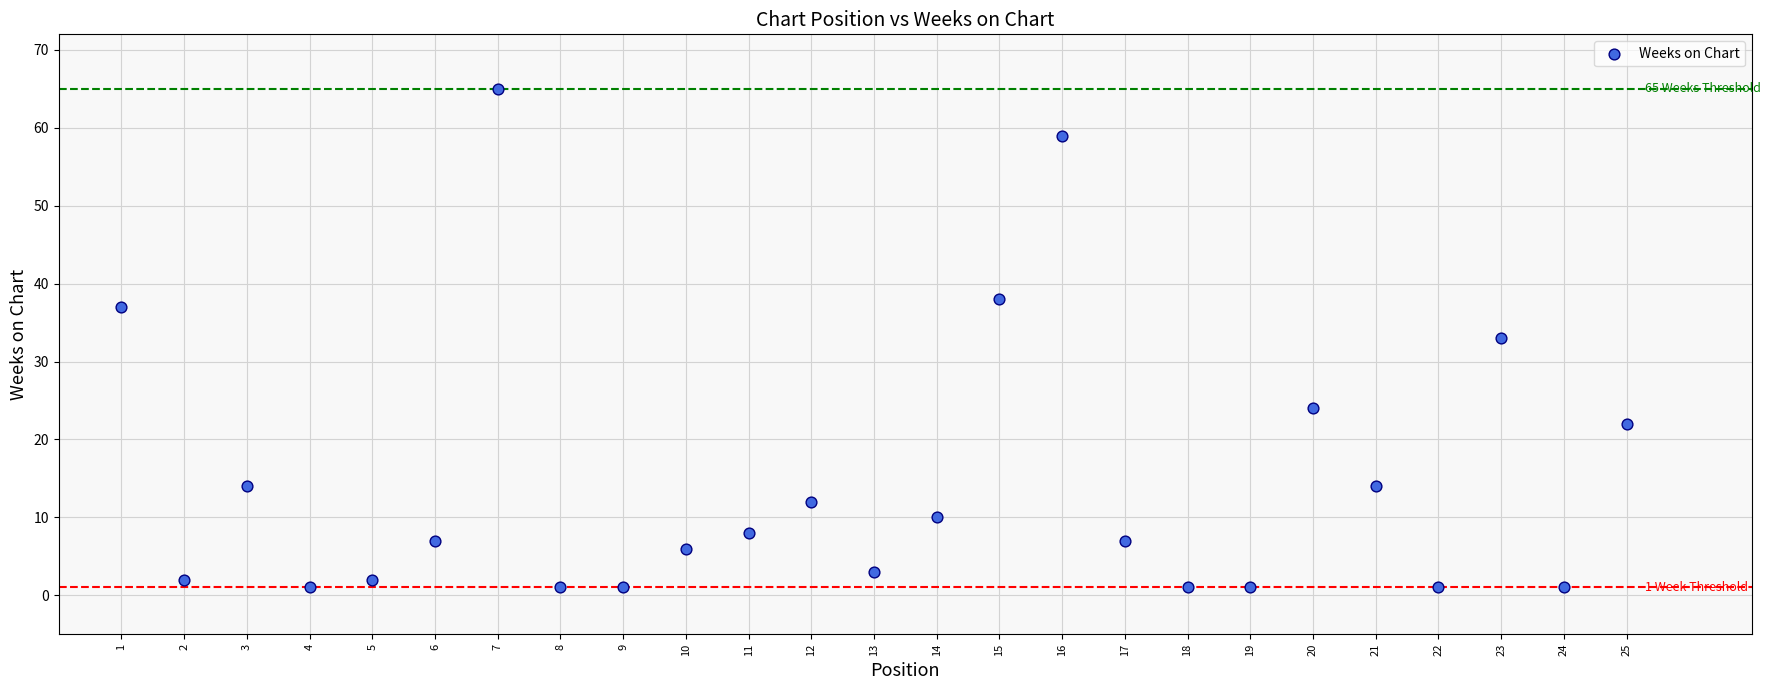

What is the range of Y values (max minus min)?

64